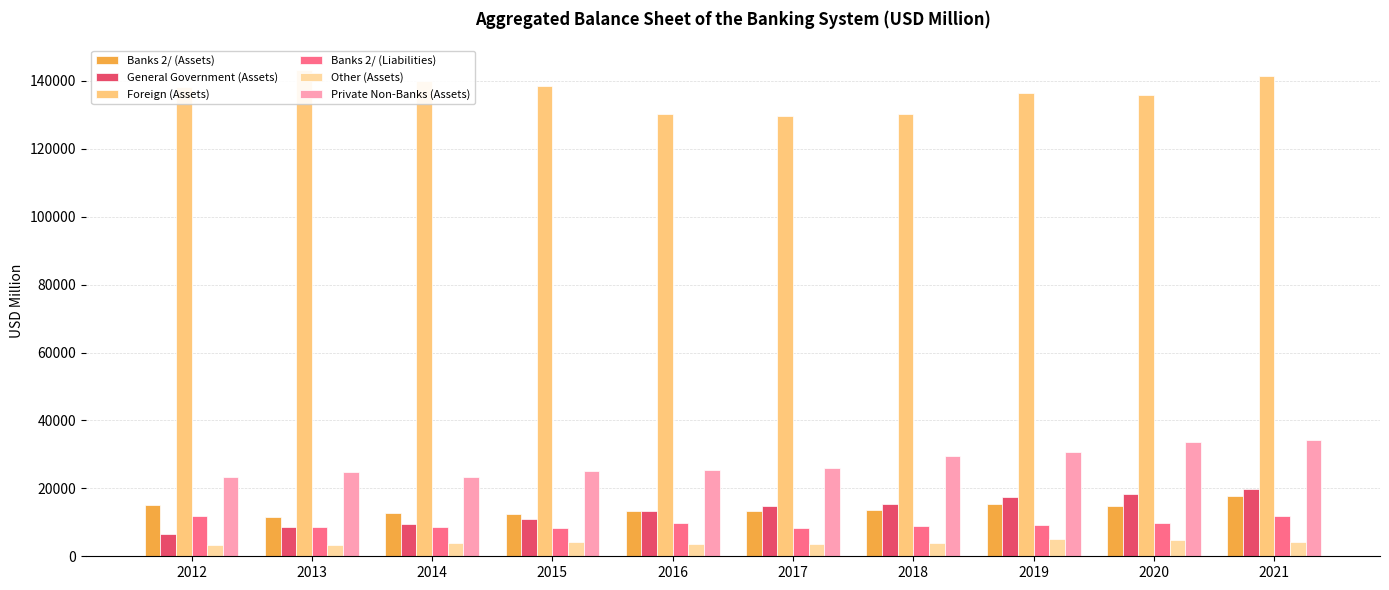

What is the sum of the Banks 2/ (Assets) values at 2018 and 2015?

26038.3